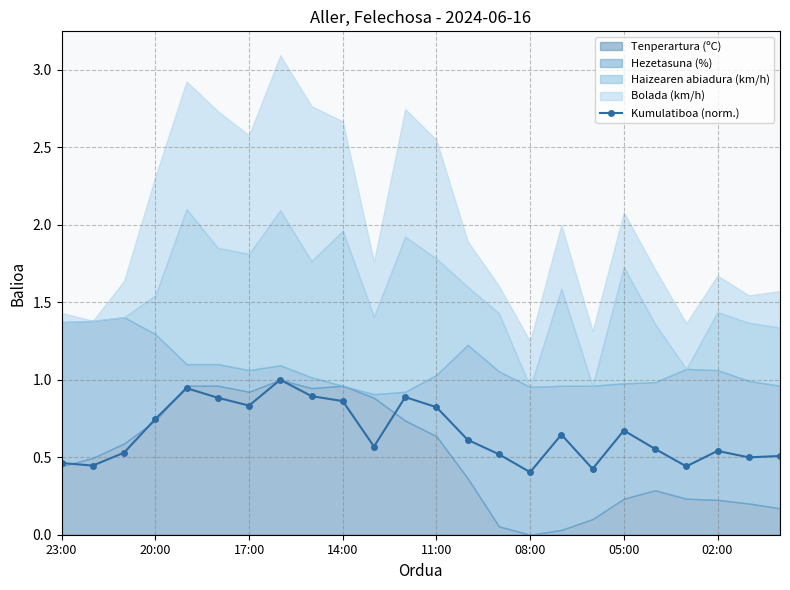

What is the difference between the second highest and second lowest values?

0.5